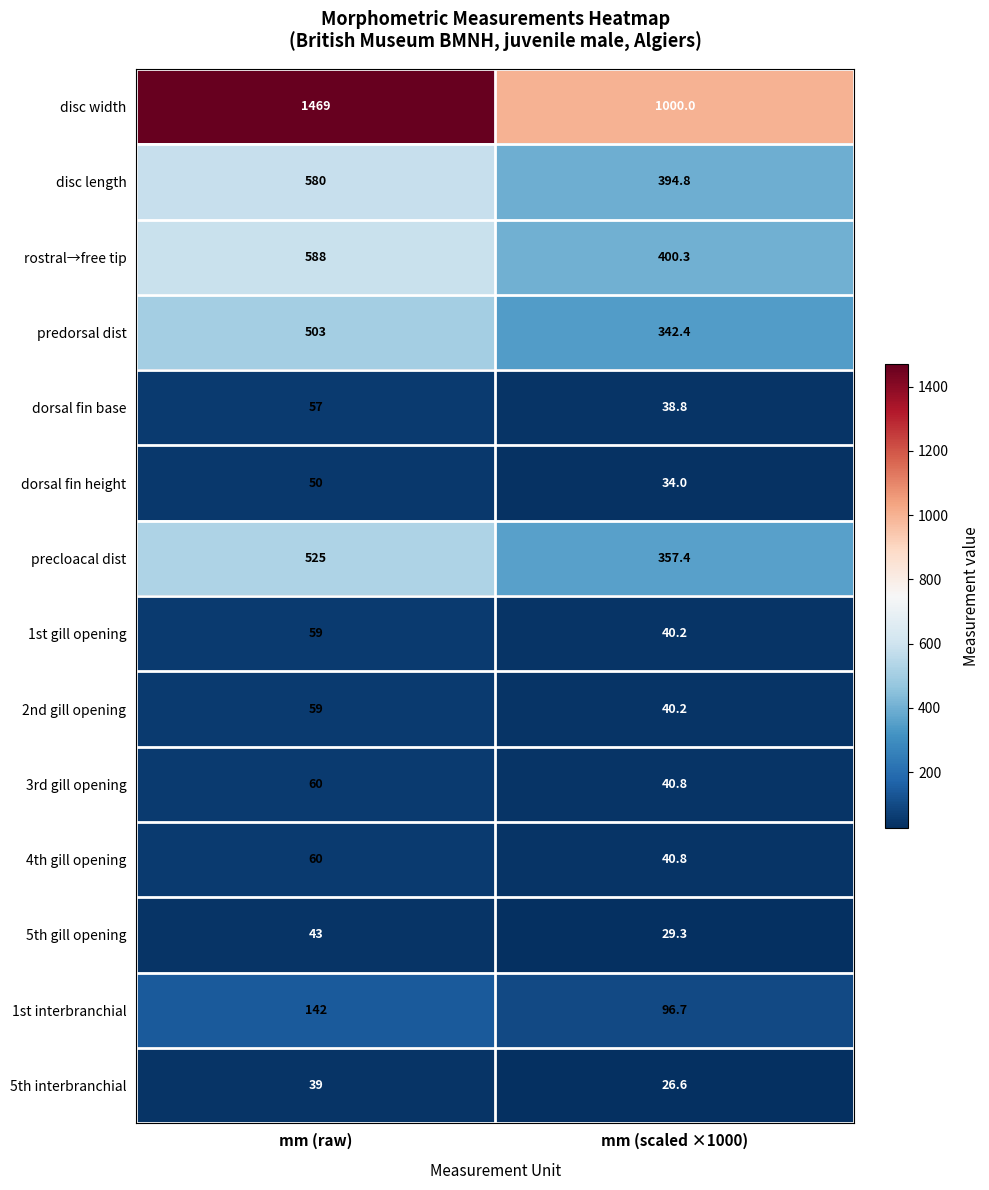

At which category does the chart reach its minimum across all series?

mm (scaled ×1000)